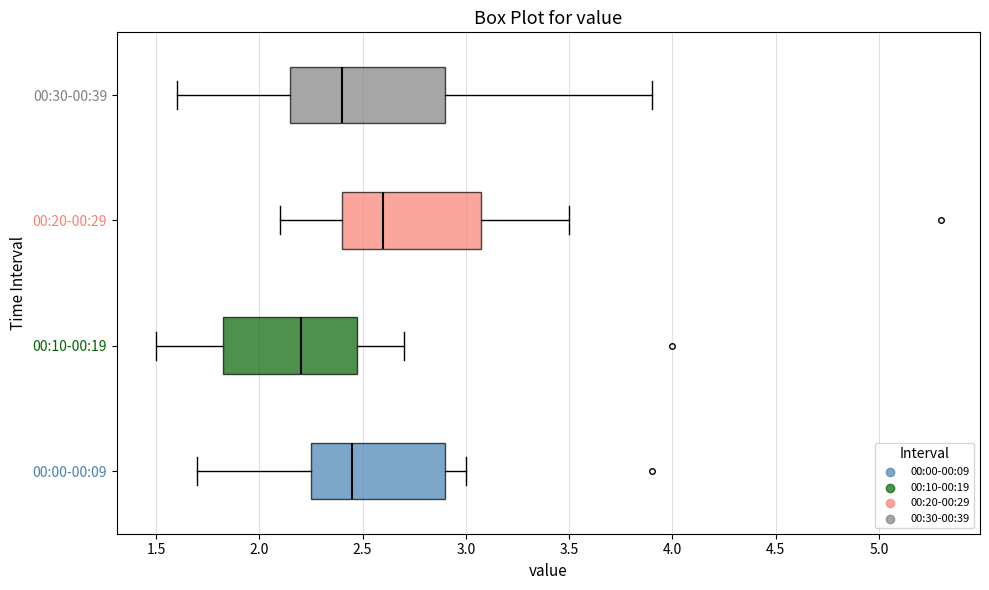

Which box's median line is the furthest to the right?

00:20-00:29